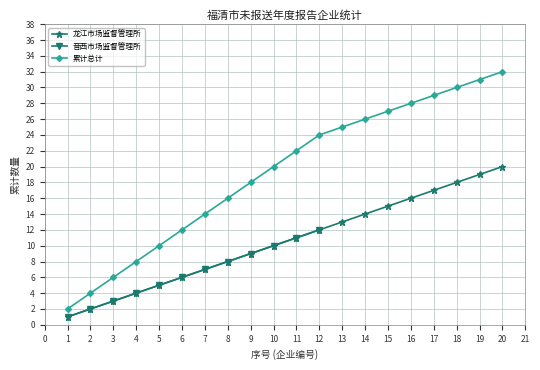

What is the difference between the 龙江市场监督管理所 values at 5 and 14?

9